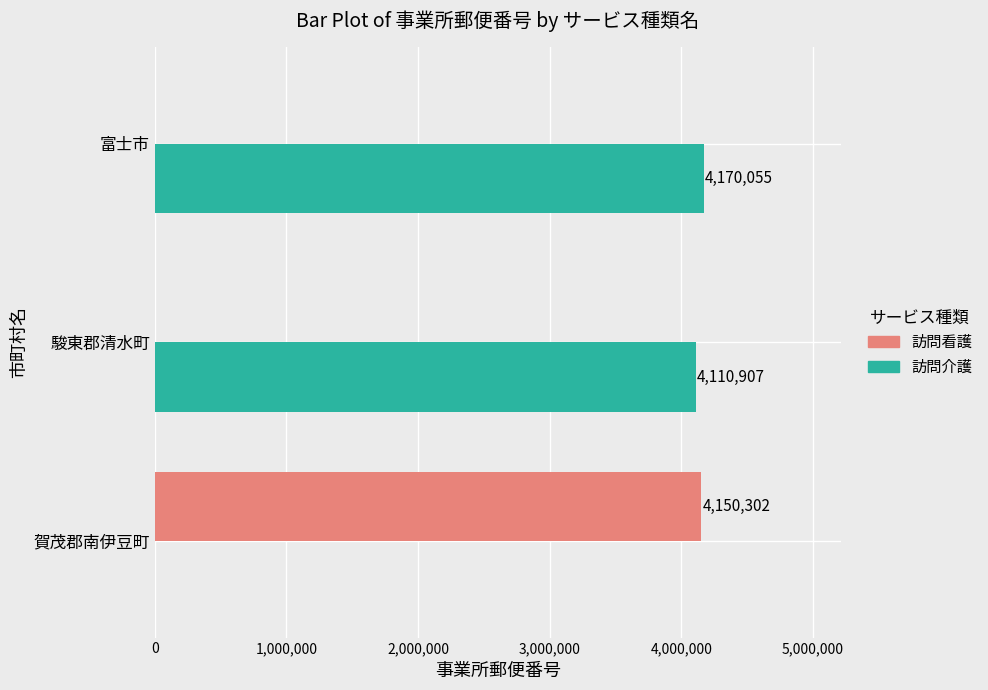

Is the value of 訪問介護 at 駿東郡清水町 greater than the value of 訪問看護 at 富士市?

Yes